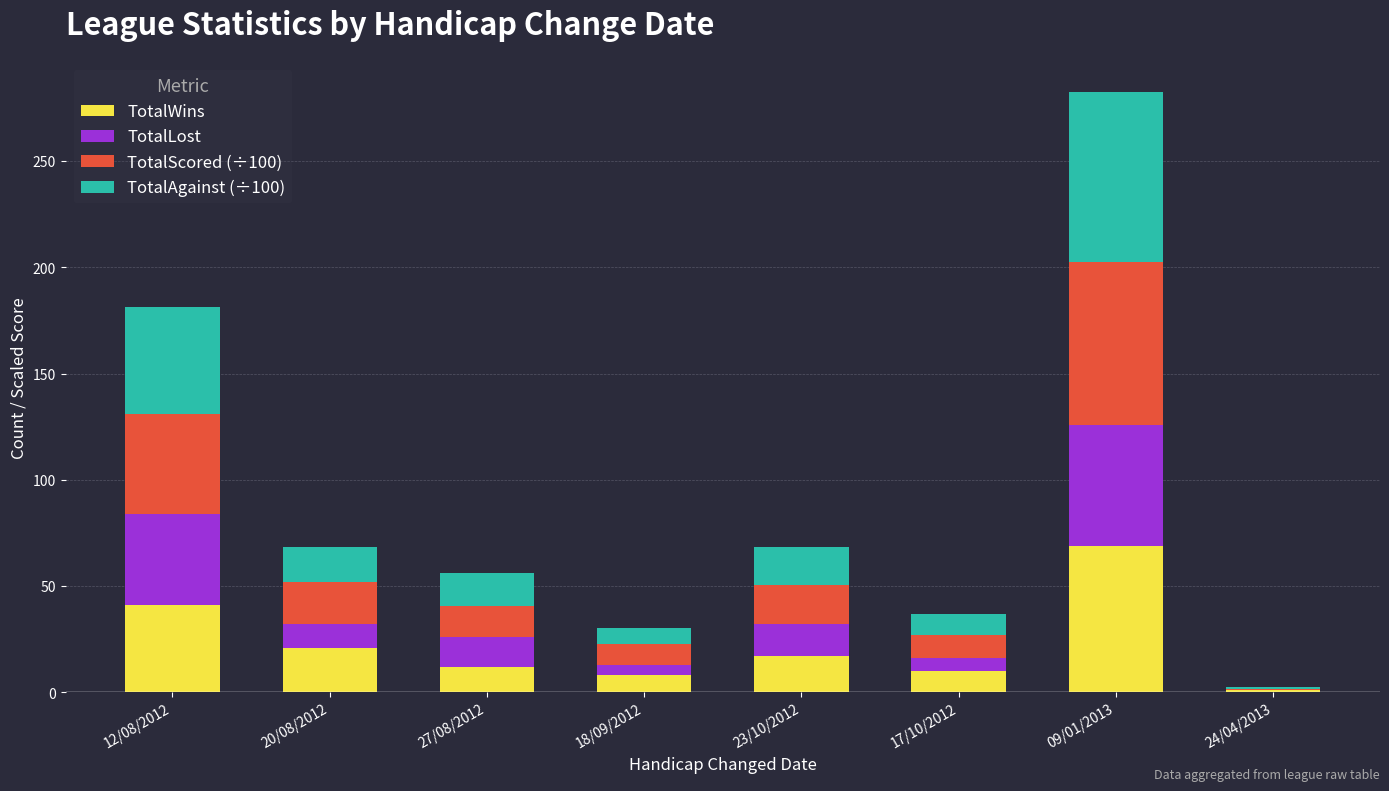

How many data points does each series have?

8